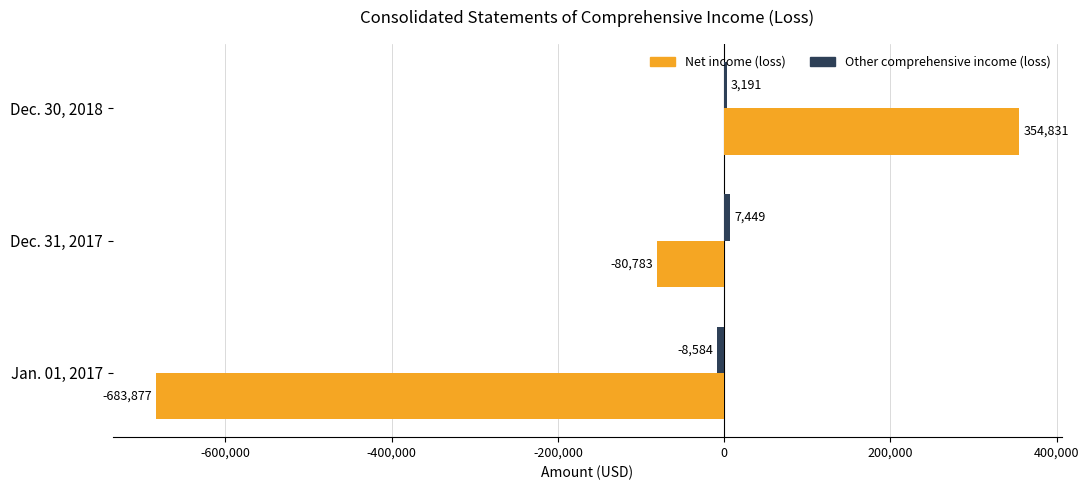

True or false: Net income (loss) has a value of -247231 at Jan. 01, 2017.

False